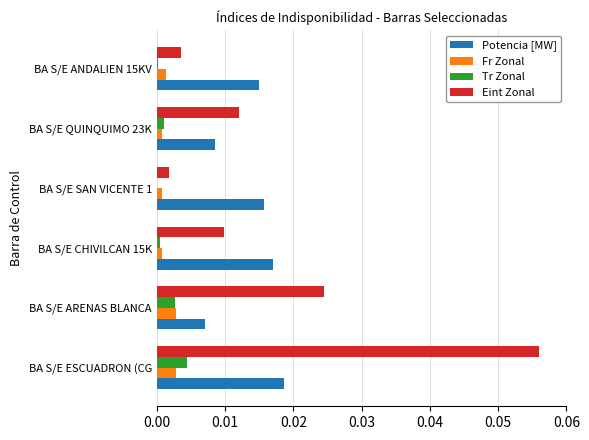

Which category has the highest value in the Tr Zonal series?

BA S/E ESCUADRON (CG